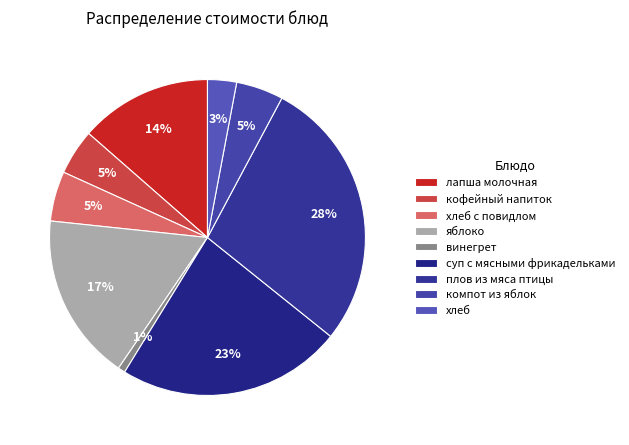

To the nearest percent, what is the combined percentage of винегрет and яблоко?

18%